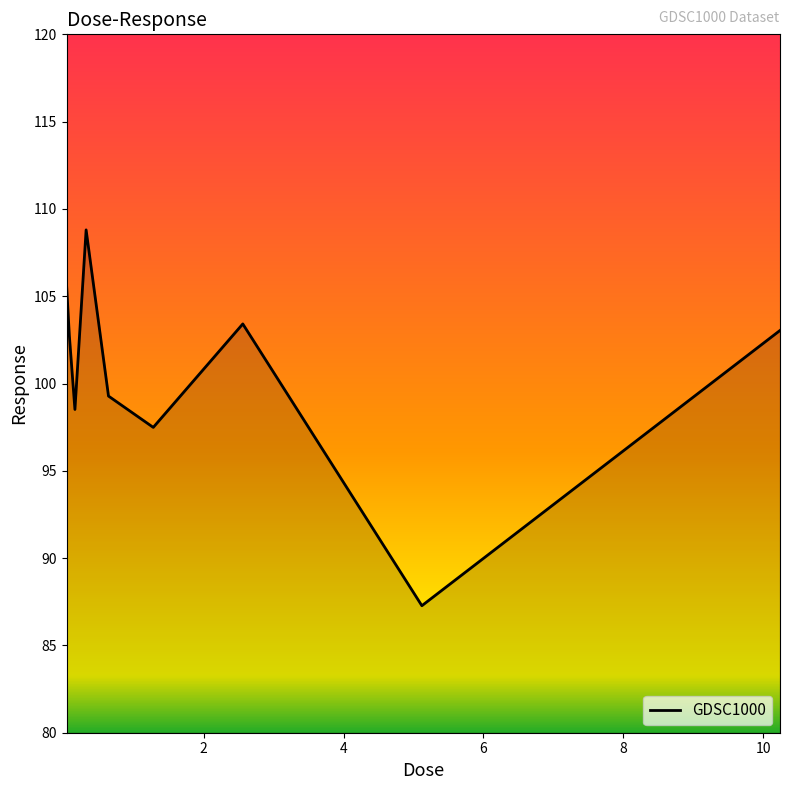

What is the difference between the maximum and minimum values?

21.5